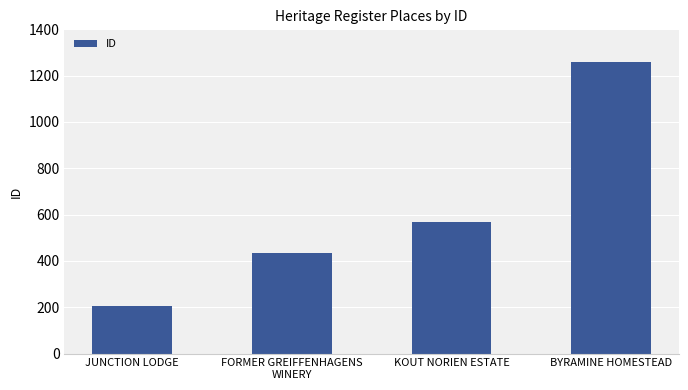

True or false: the data shows 275 at JUNCTION LODGE.

False